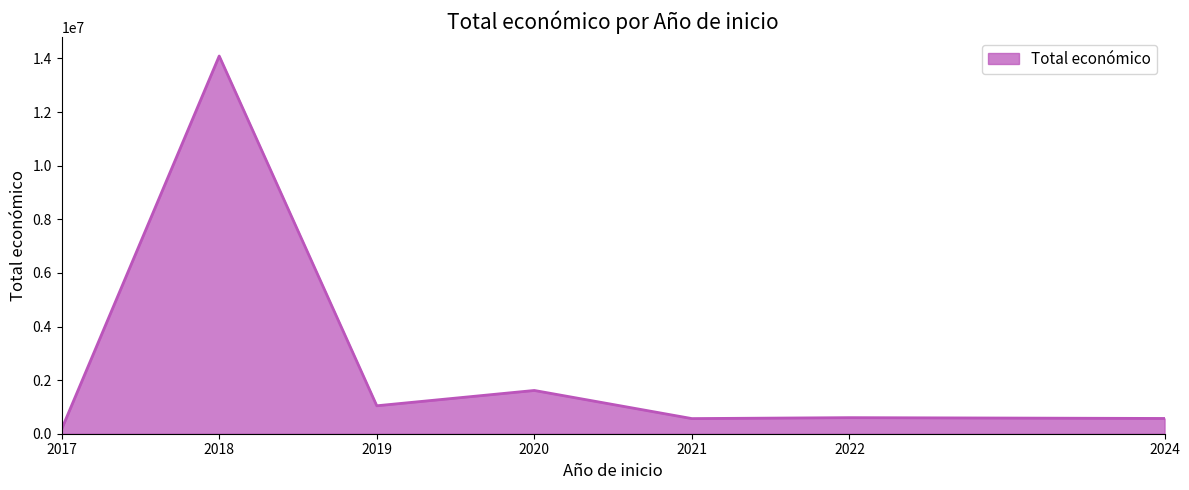

Approximately how many times larger is the value at 2021 compared to 2024?

1.0